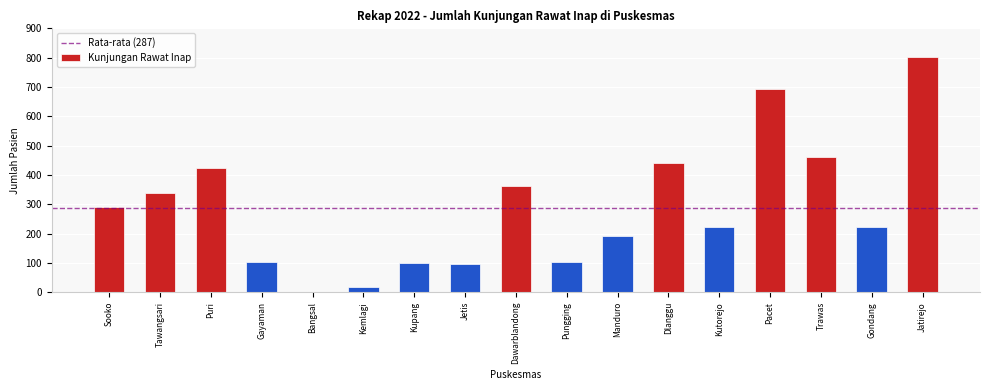

True or false: the data shows 380 at Jatirejo.

False